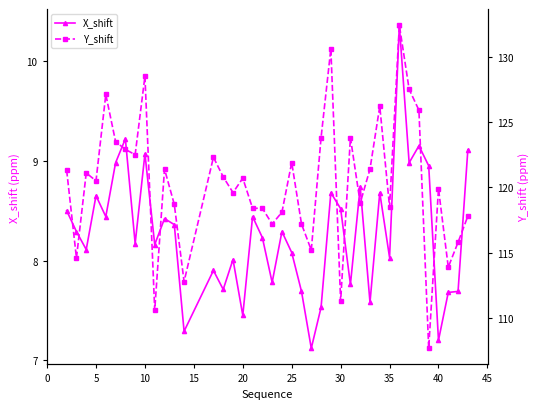

Which series has the largest total across all categories?

Y_shift